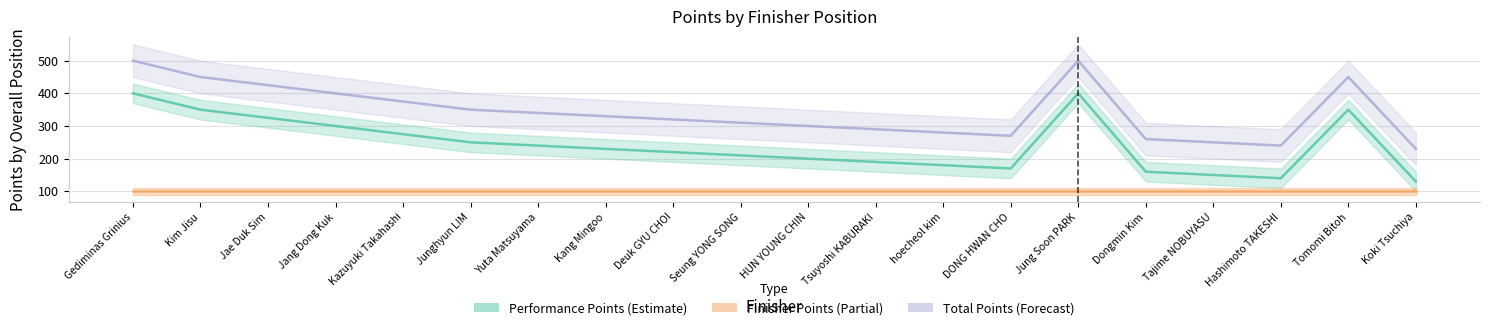

At which category does Performance Points reach its first local peak?

Jung Soon PARK